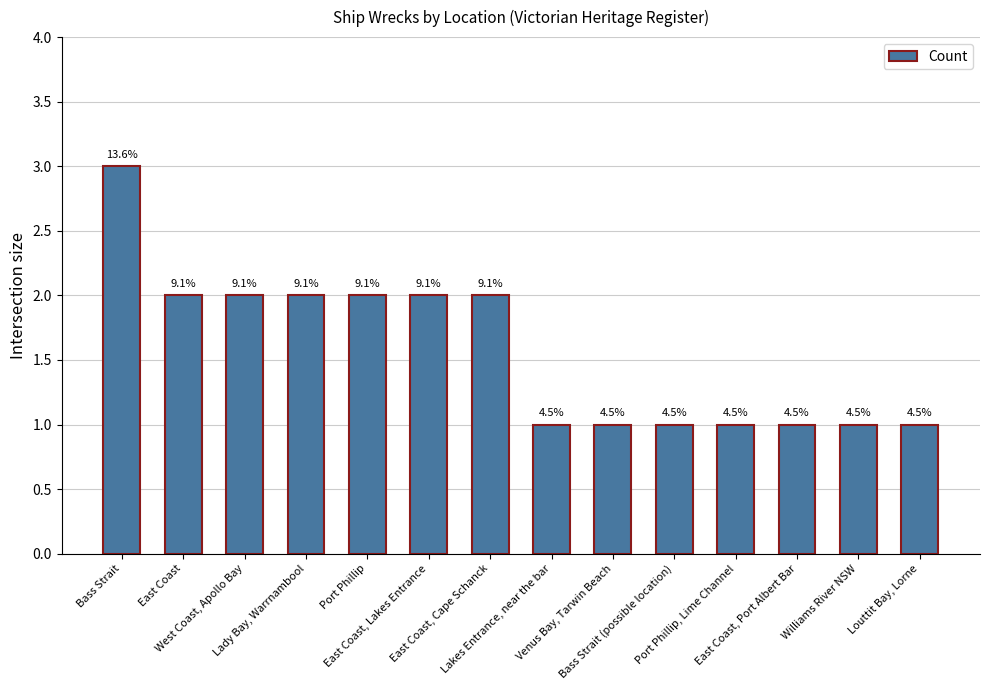

What is the label of the 10th bar from the right?

Port Phillip